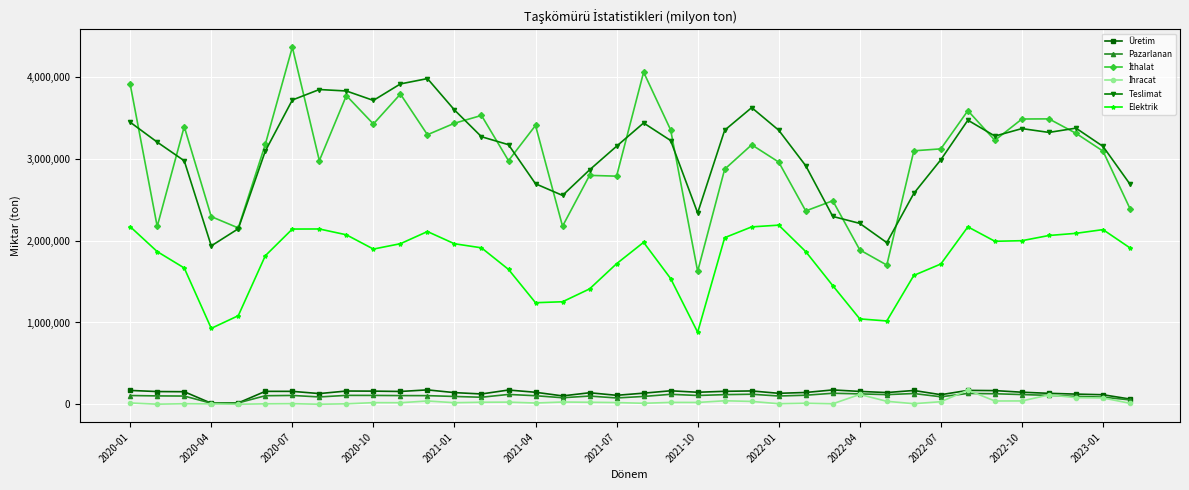

What is the maximum value shown in the chart?

4363468